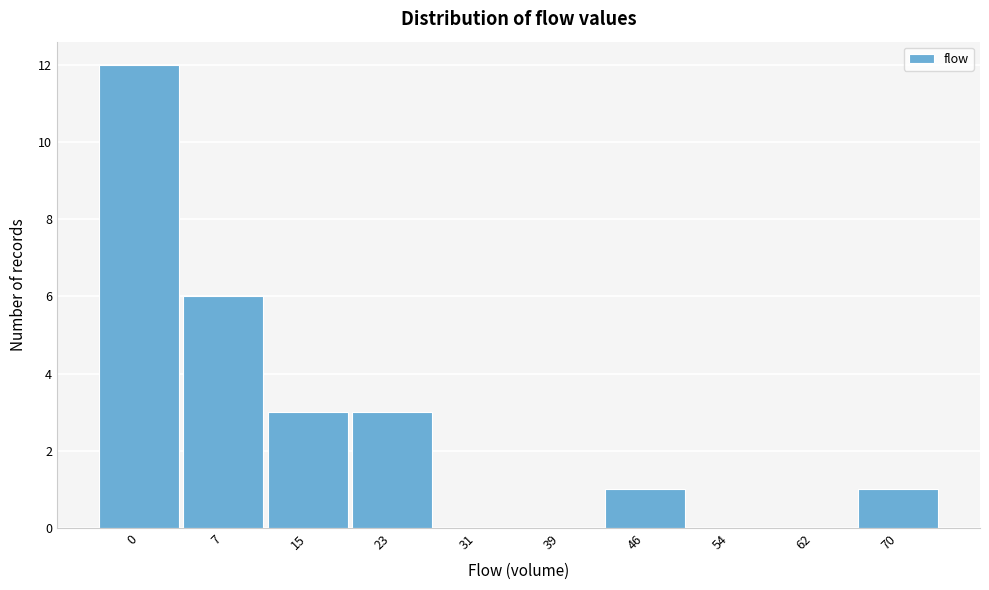

Reading left to right, transcribe all the data shown in this chart.

0=12	7=6	15=3	23=3	31=0	39=0	46=1	54=0	62=0	70=1